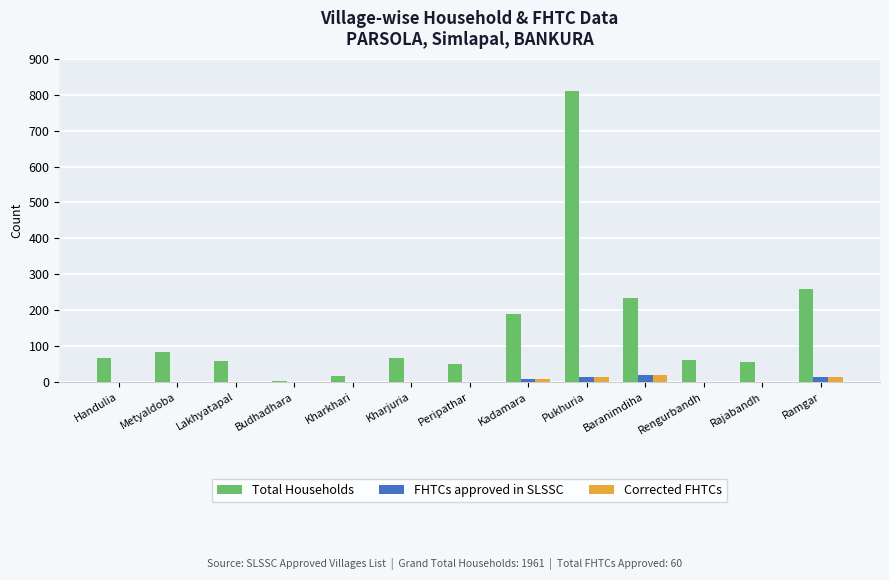

The Corrected FHTCs series shows 0 at Metyaldoba. True or false?

True